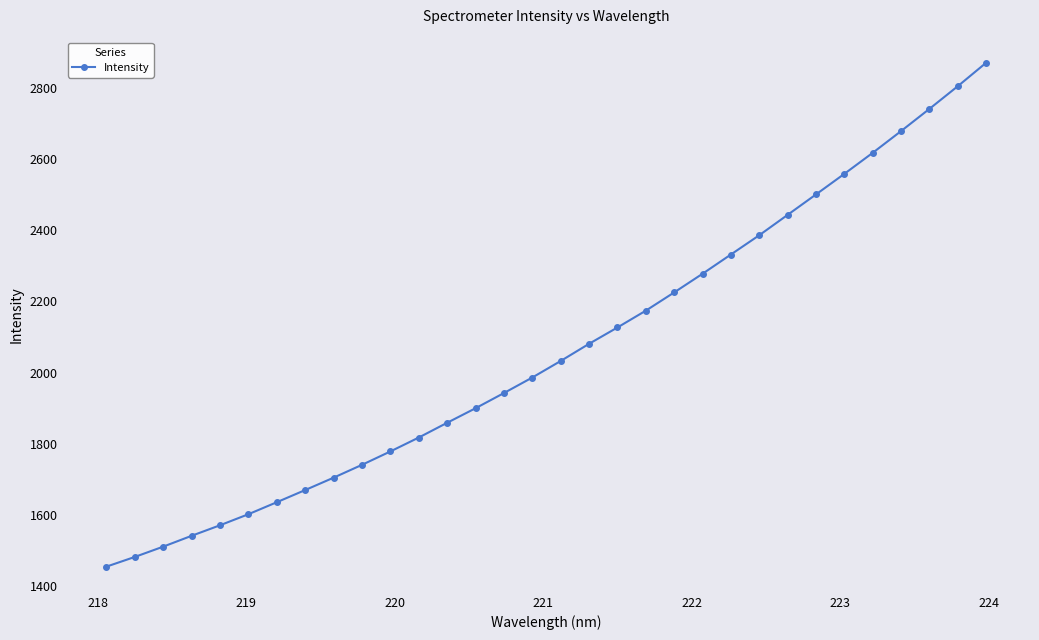

How many series are shown in this chart?

1